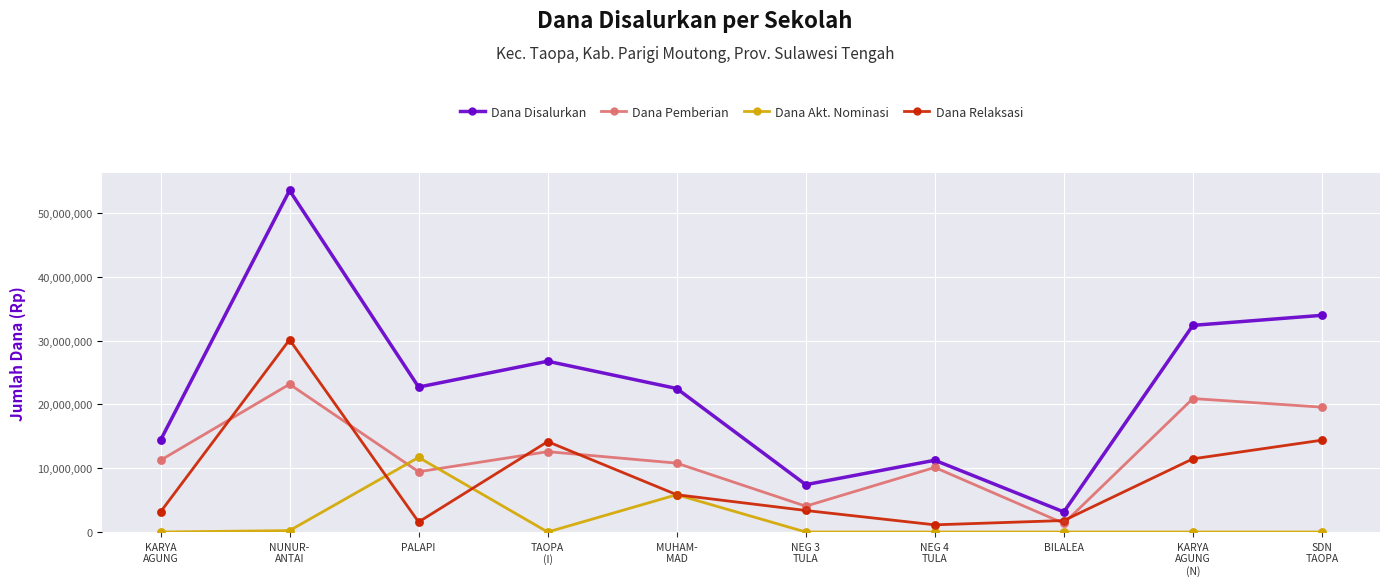

What is the total value across all series at TAOPA
(I)?

53550000